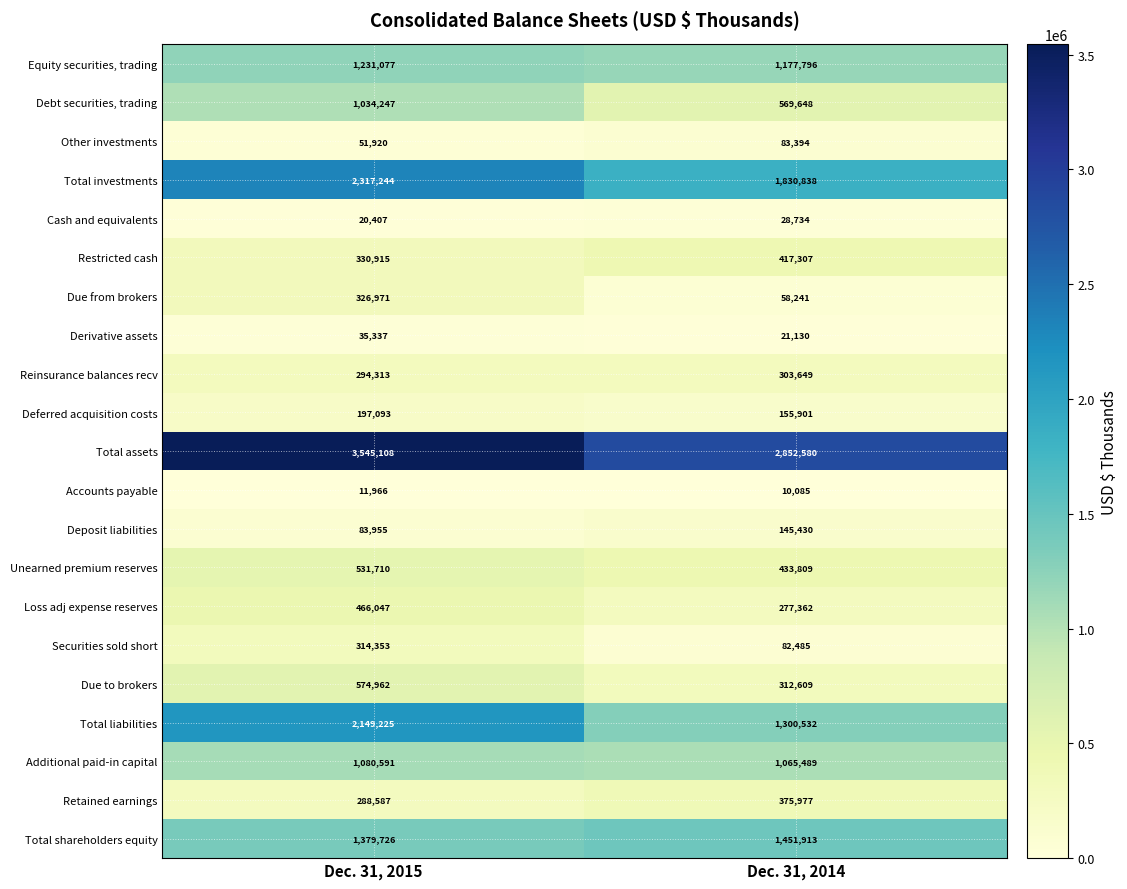

What is the sum of the Deposit liabilities values at Dec. 31, 2014 and Dec. 31, 2015?

229385